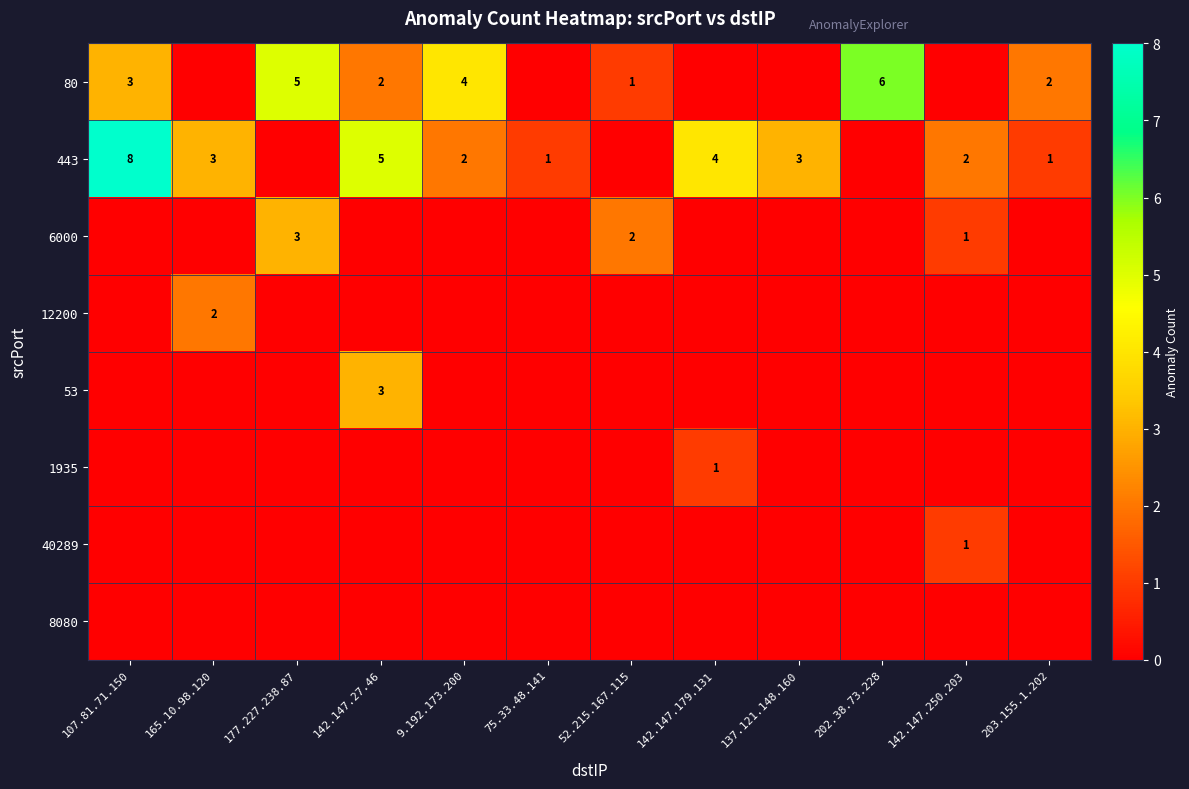

True or false: 443 has a value of 12 at 107.81.71.150.

False